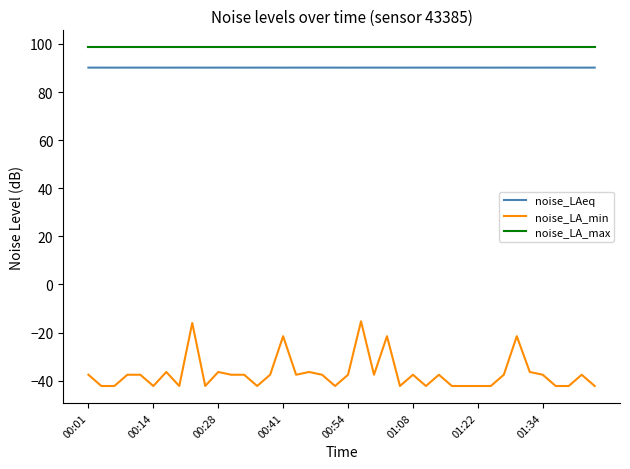

Count the number of data series in this chart.

3